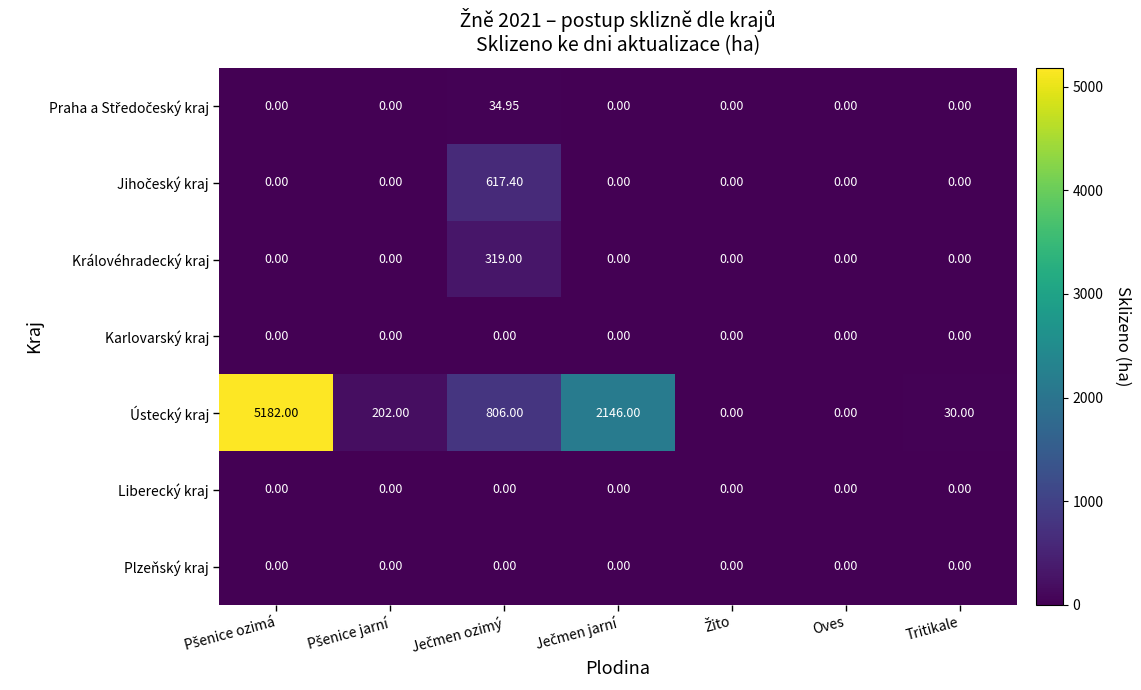

Which series has the largest range (max minus min)?

Ústecký kraj